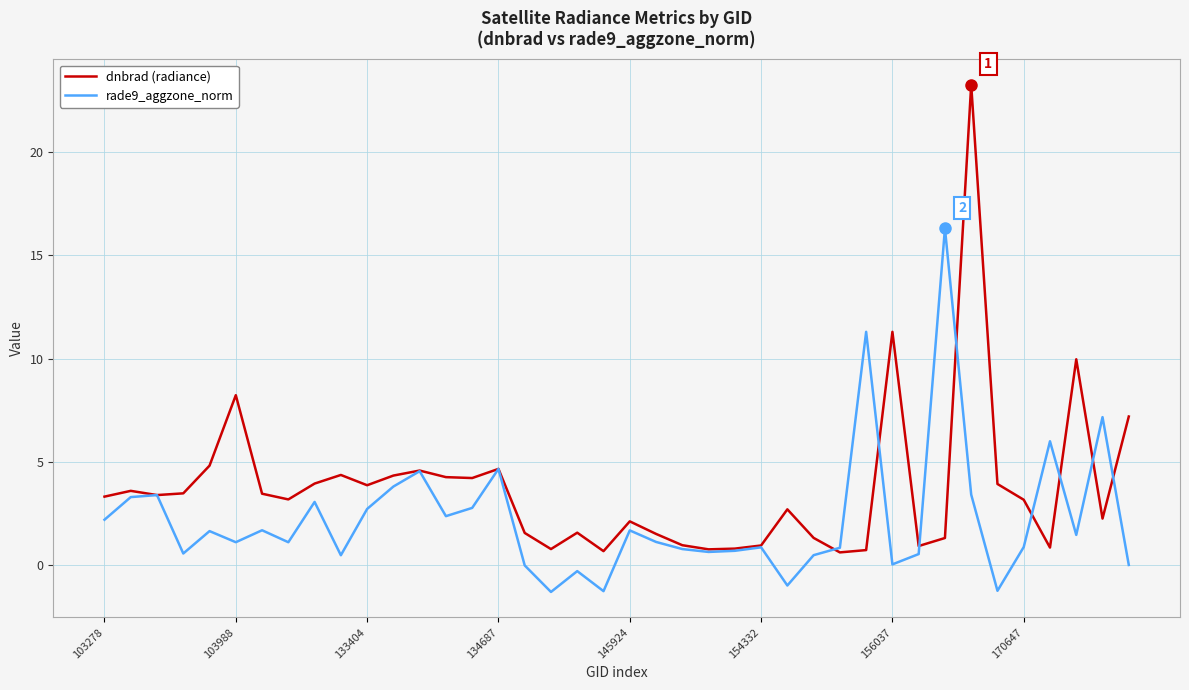

What is the smallest value displayed?

-1.3